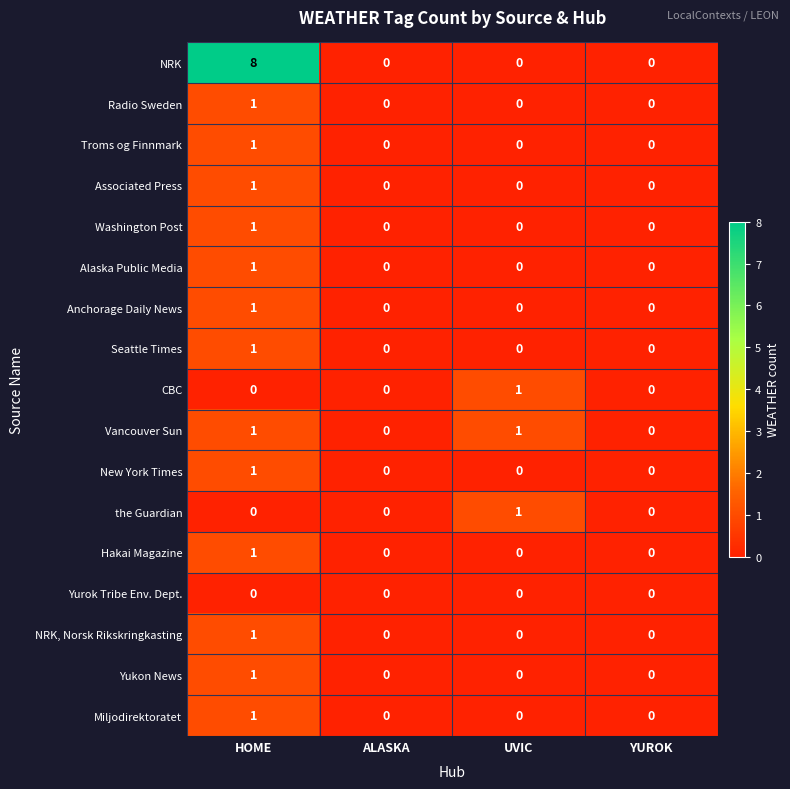

What is the total value across all series at UVIC?

3